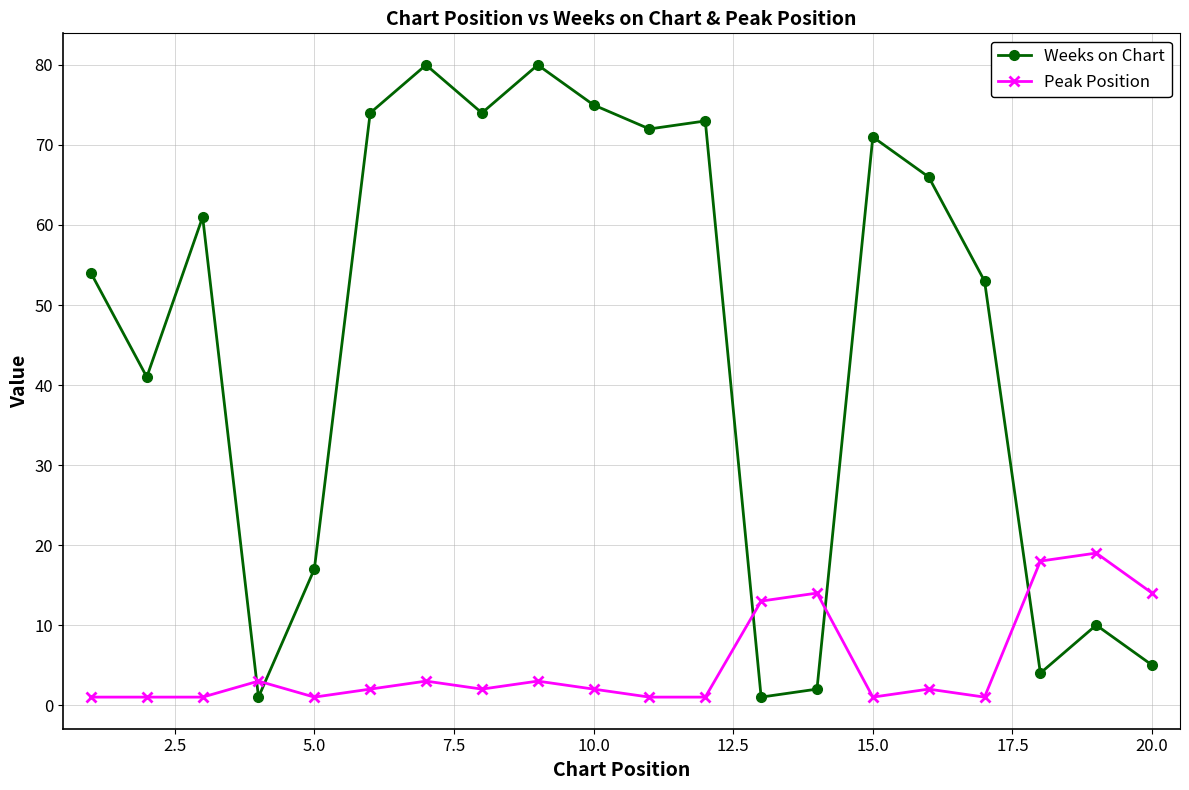

True or false: Weeks on Chart has more than 0 points higher than both neighbors.

True